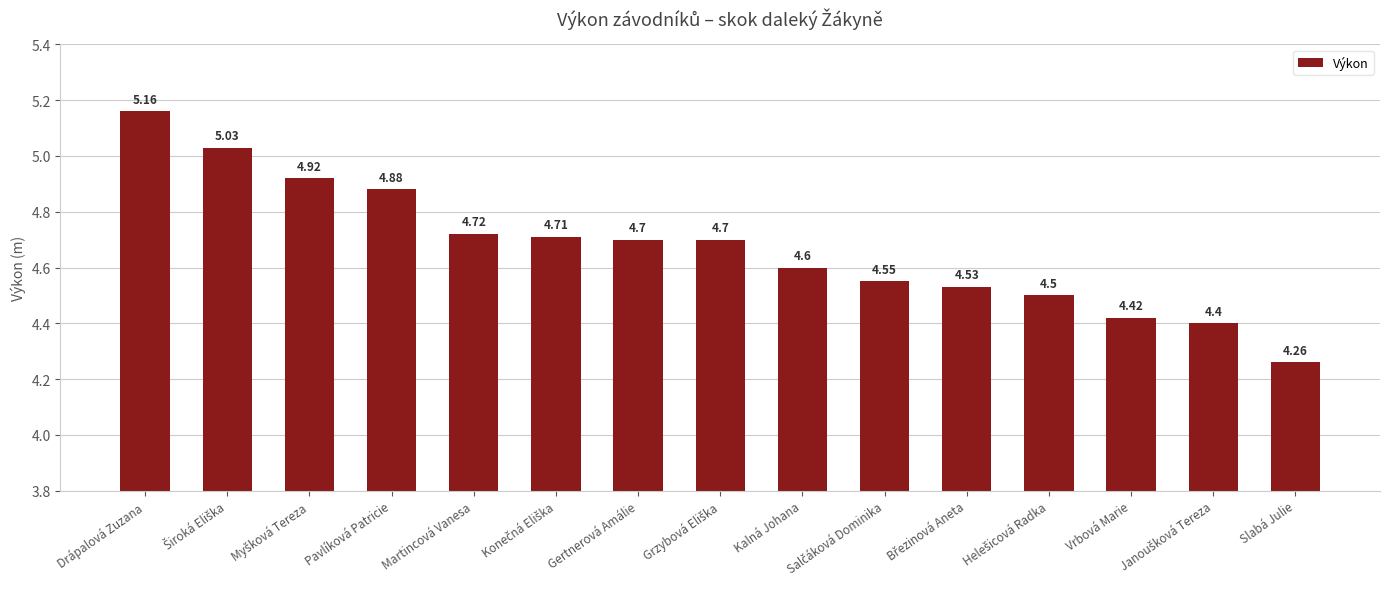

Which label corresponds to the smallest value in the chart?

Slabá Julie